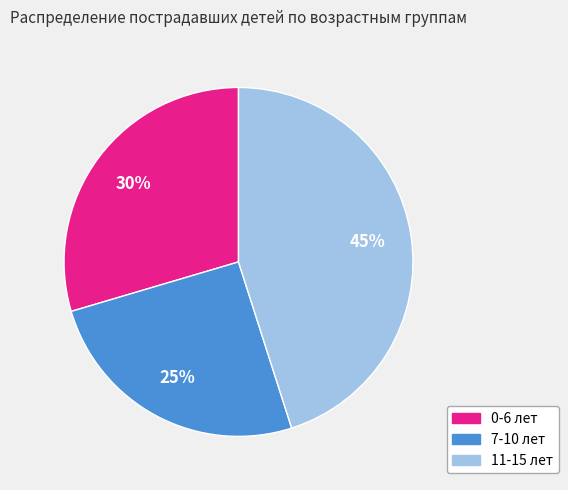

How many slices are in this pie chart?

3